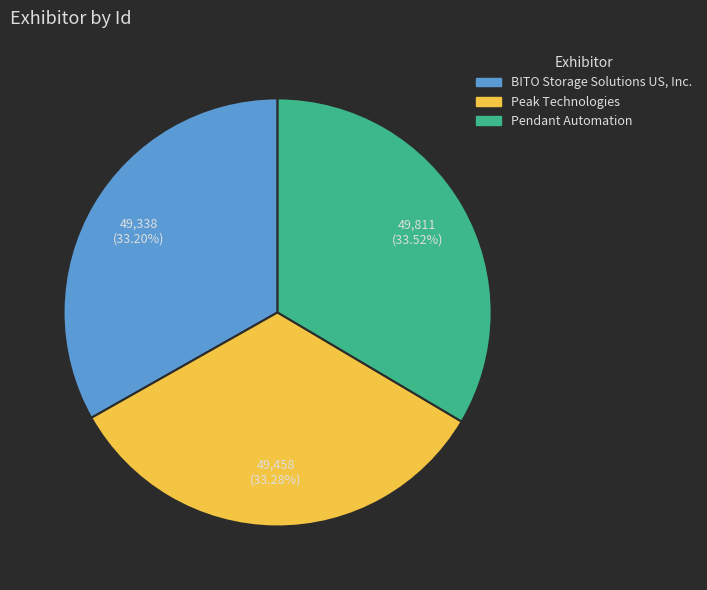

The BITO Storage Solutions US, Inc. slice represents 25% of the pie. True or false?

False